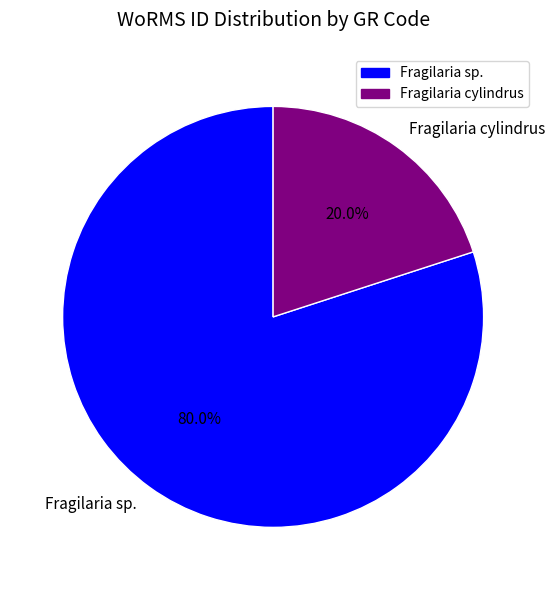

Combined, do Fragilaria cylindrus and Fragilaria sp. account for over 50%?

Yes